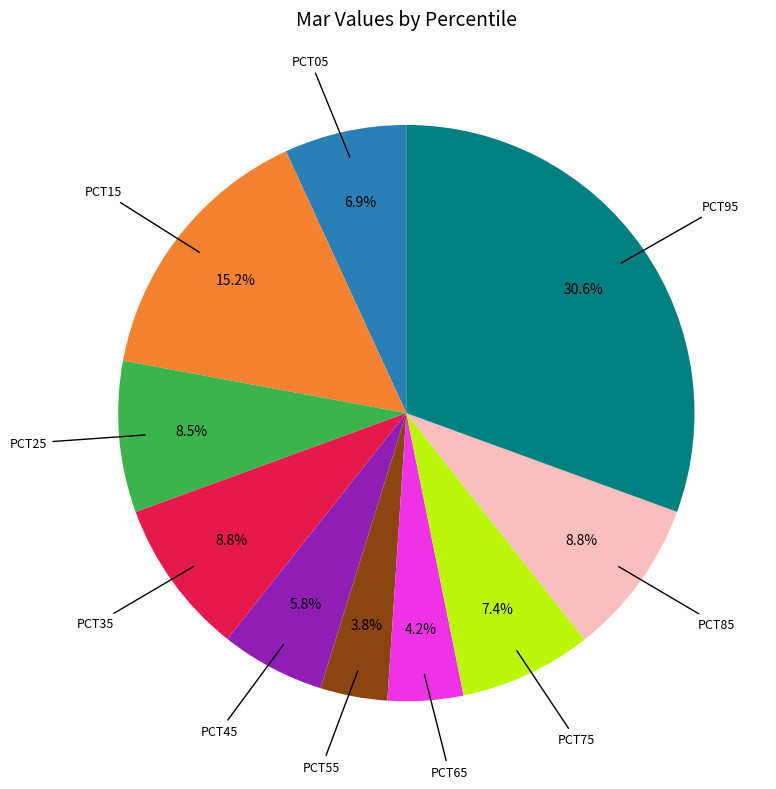

Does any single category account for the majority?

No